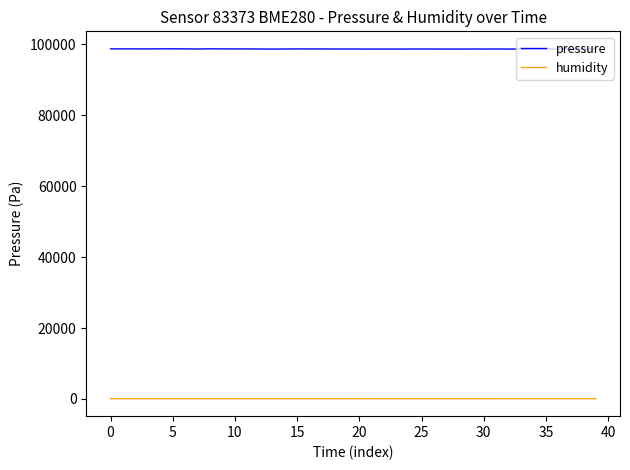

Does the chart have visible grid lines?

No